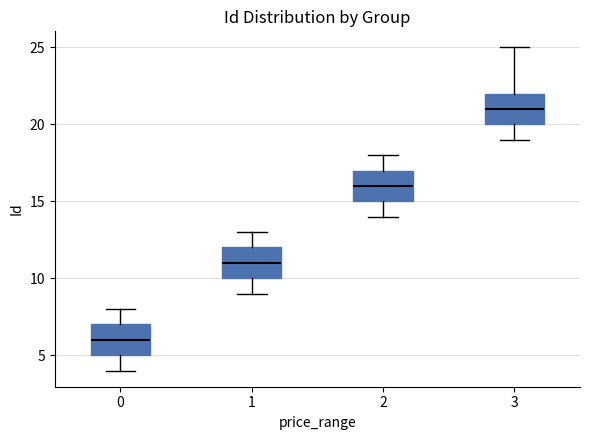

Where does the lower whisker of the box at x = 2 end on the y-axis? The values are not printed on the chart, so give them approximately, as read against the axis.

14